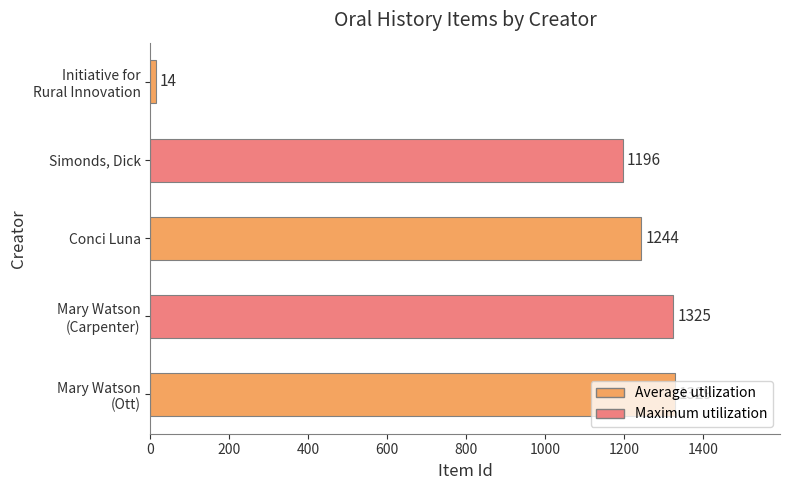

What is the change in value from Conci Luna to Simonds, Dick?

-48